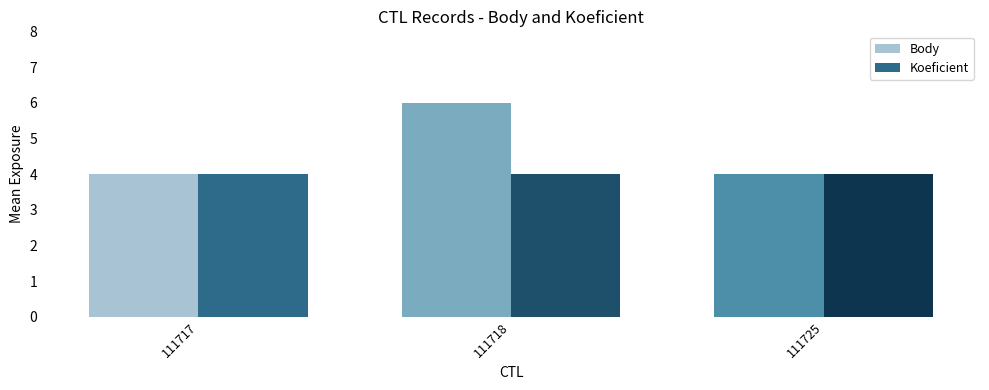

What is the value of the Koeficient bar at the 2nd from the left?

4